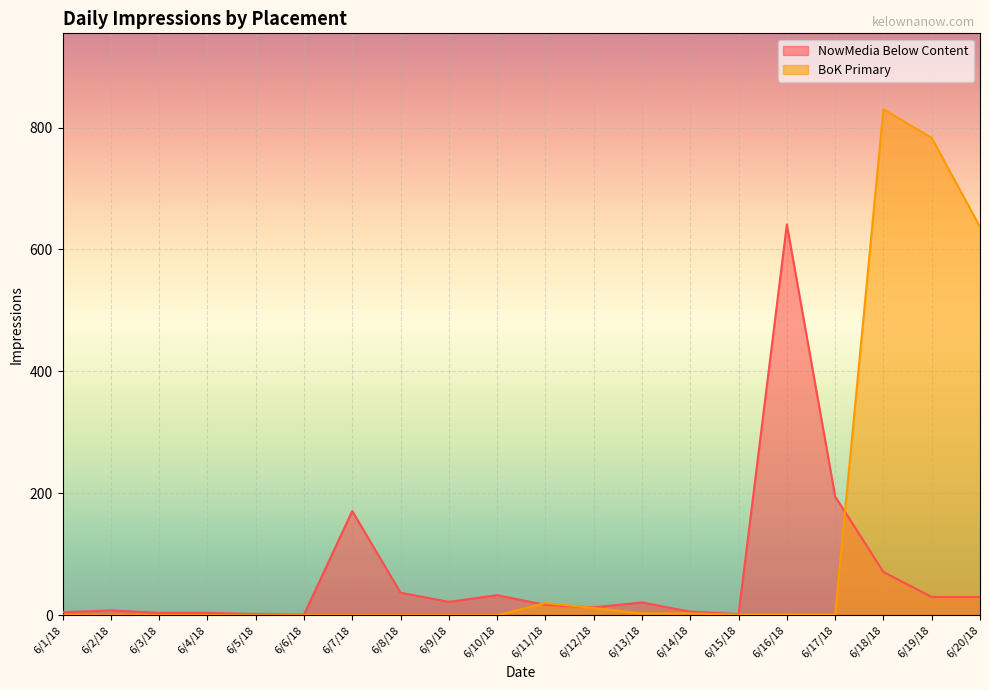

True or false: BoK Primary has more than 2 points higher than both neighbors.

False